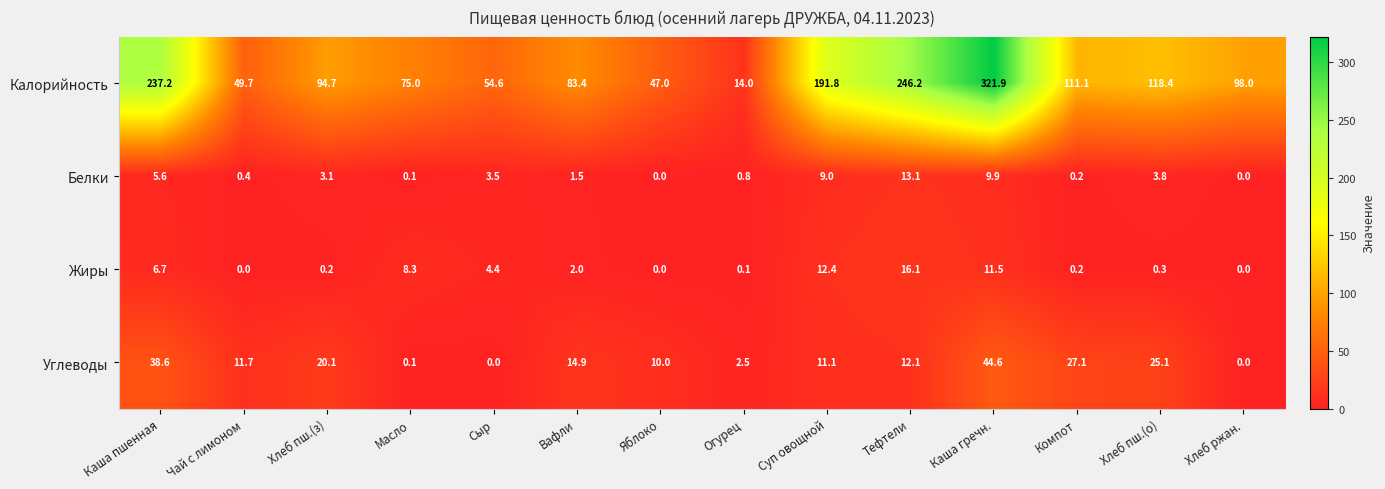

What is the sum of the Белки values at Компот and Хлеб пш.(о)?

4.0